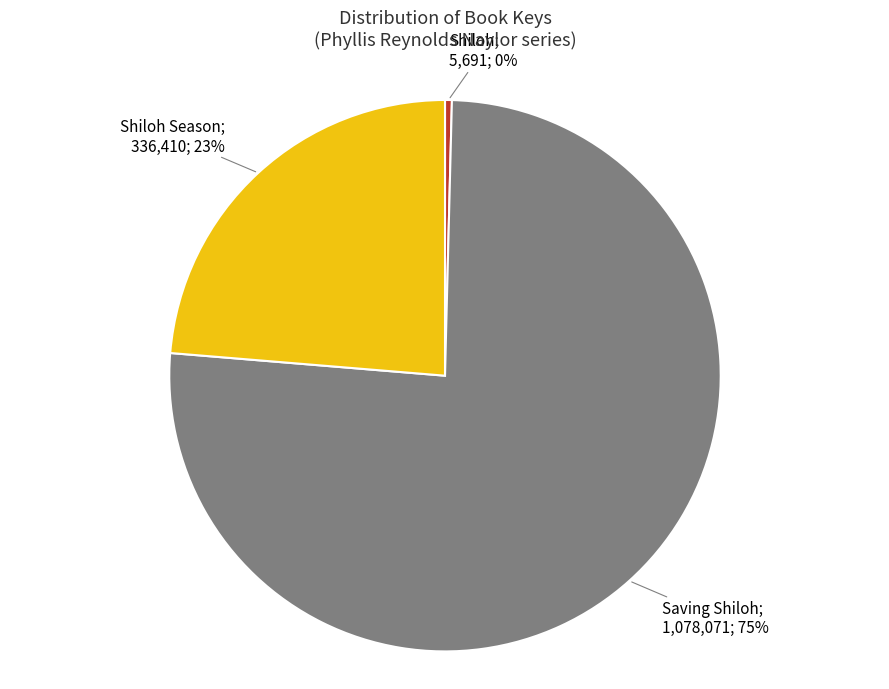

How many slices are in this pie chart?

3